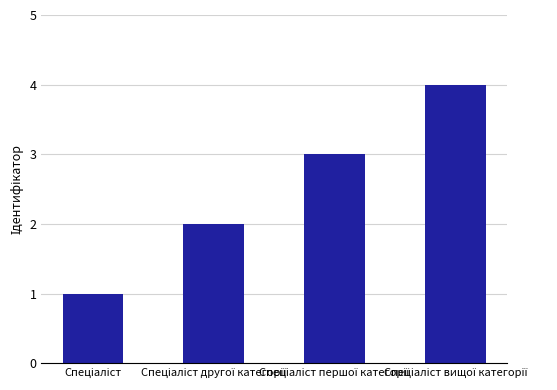

What is the difference between the maximum and minimum values?

3